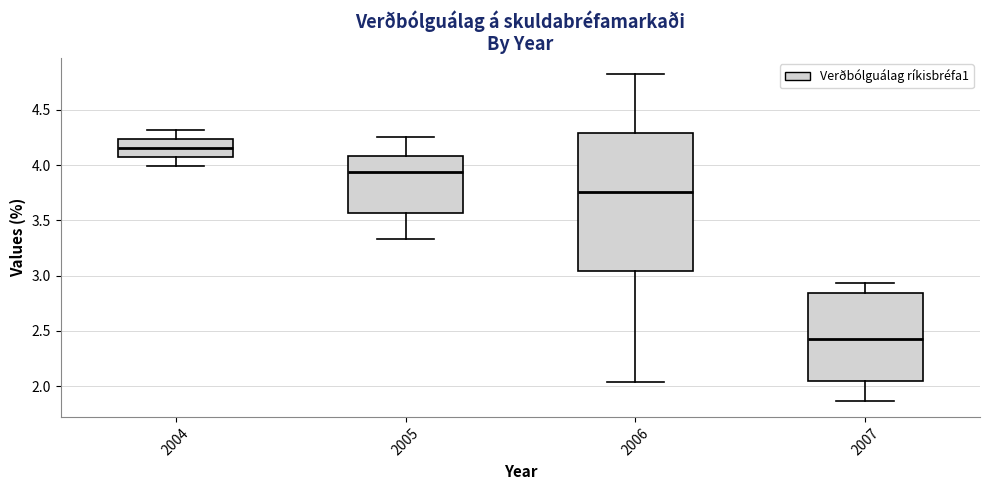

Reading left to right, read every box against the y-axis: the position of its median line, the range the box covers, and the ends of its whiskers. The values are not printed on the chart, so give them approximately, as read against the axis.

2004: median 4.15, box 4.05 to 4.25, whiskers 4.00 to 4.30
2005: median 3.95, box 3.55 to 4.10, whiskers 3.35 to 4.25
2006: median 3.75, box 3.05 to 4.30, whiskers 2.05 to 4.80
2007: median 2.45, box 2.05 to 2.85, whiskers 1.85 to 2.95